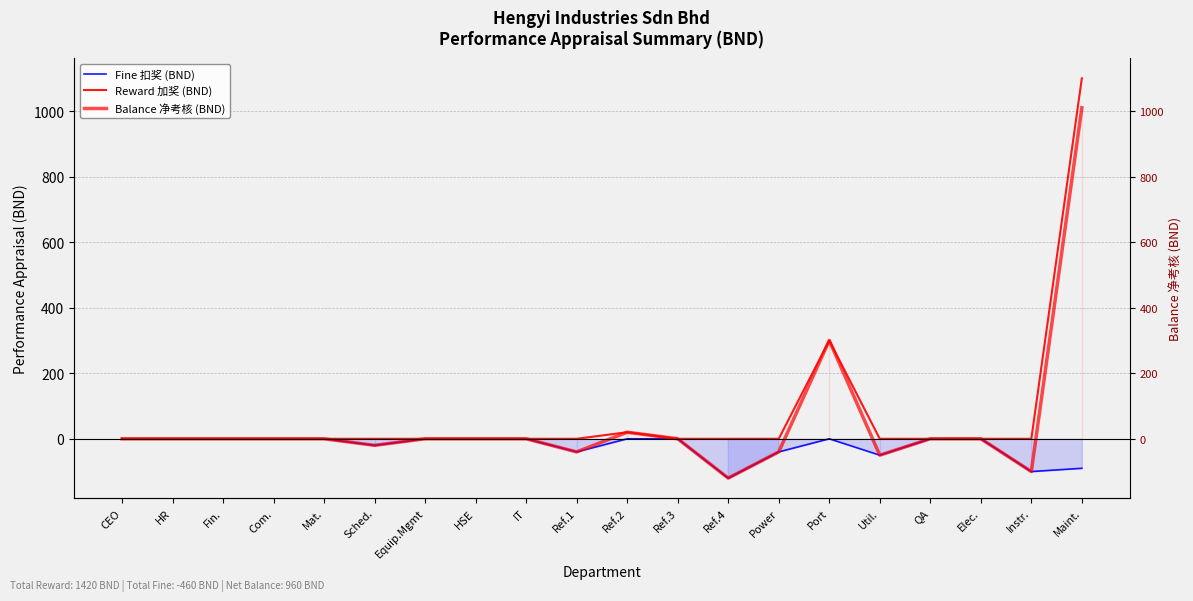

Rank the categories by Reward 加奖 (BND) value from lowest to highest.

CEO, HR, Fin., Com., Mat., Sched., Equip.Mgmt, HSE, IT, Ref.1, Ref.3, Ref.4, Power, Util., QA, Elec., Instr., Ref.2, Port, Maint.